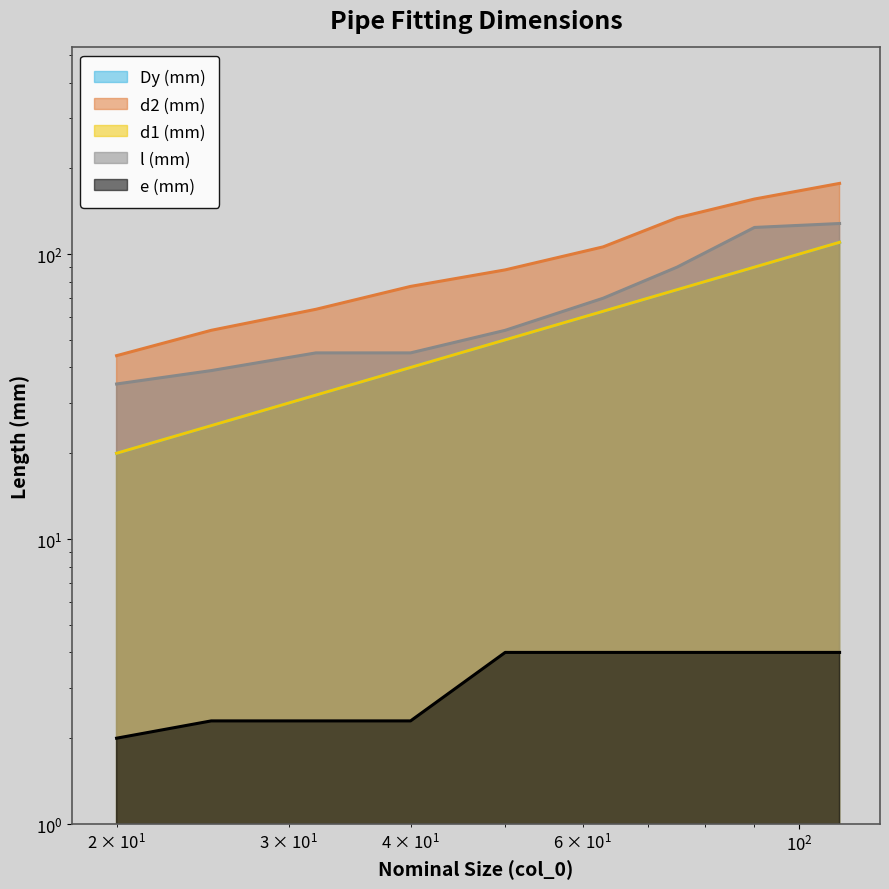

At which label is d2 (mm) closest to 110?

63